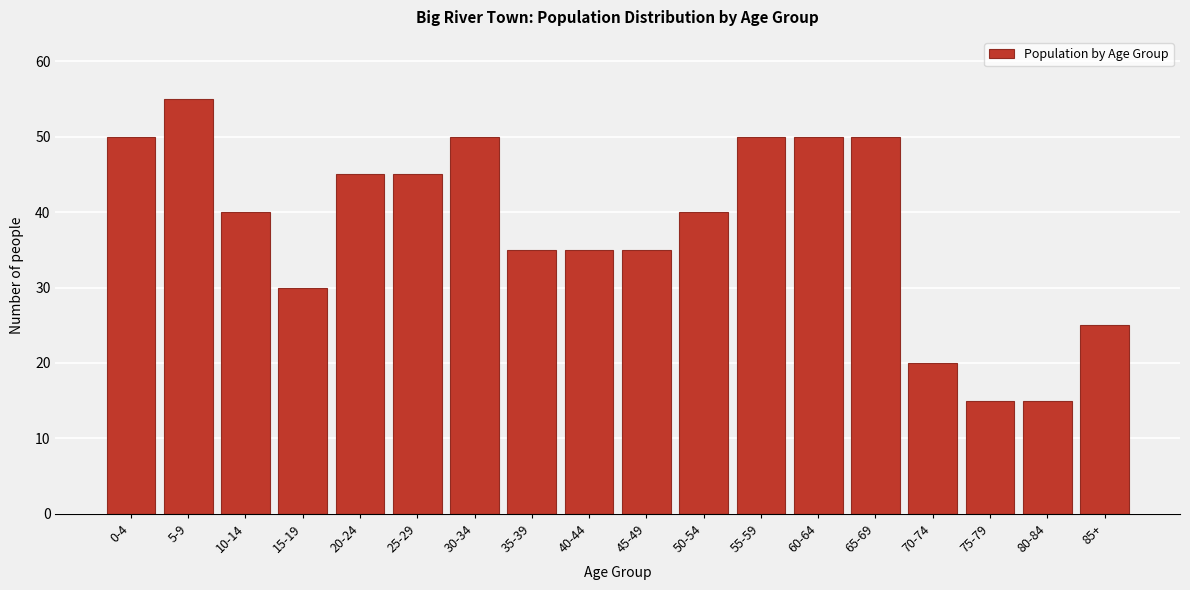

Reading right to left, what are all the values shown in this chart?

25	15	15	20	50	50	50	40	35	35	35	50	45	45	30	40	55	50